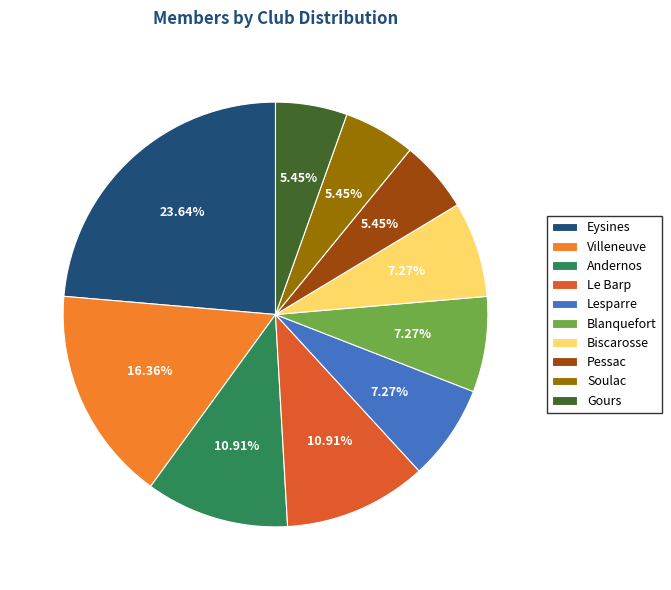

Which slice is the largest?

Eysines